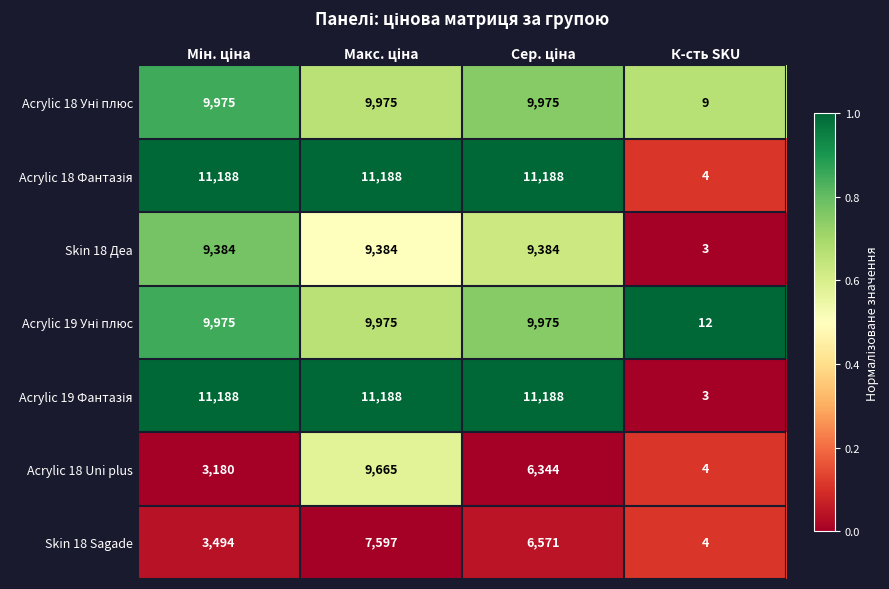

How many series are shown in this chart?

7